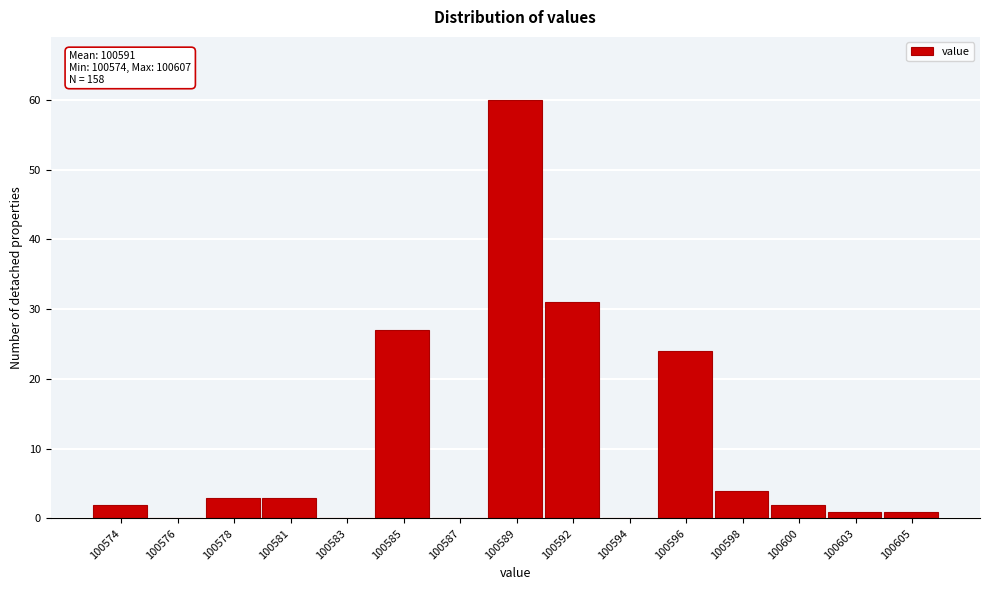

Reading right to left, transcribe all the data shown in this chart.

100605=1	100603=1	100600=2	100598=4	100596=24	100594=0	100592=31	100589=60	100587=0	100585=27	100583=0	100581=3	100578=3	100576=0	100574=2